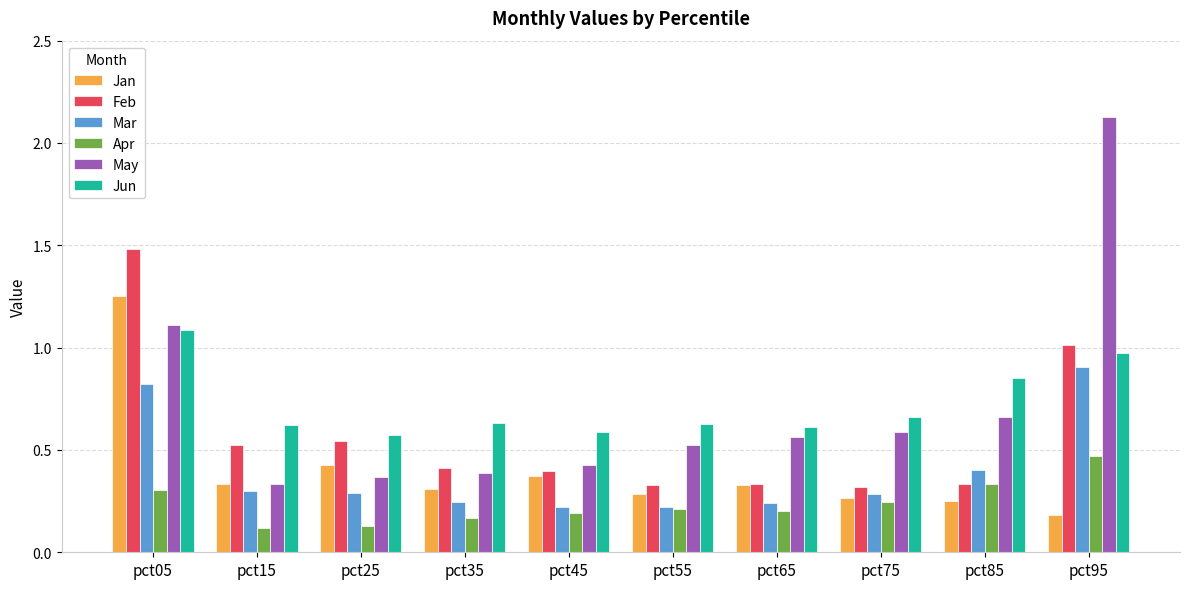

List the series in order of their peak value, lowest first.

Apr, Mar, Jun, Jan, Feb, May